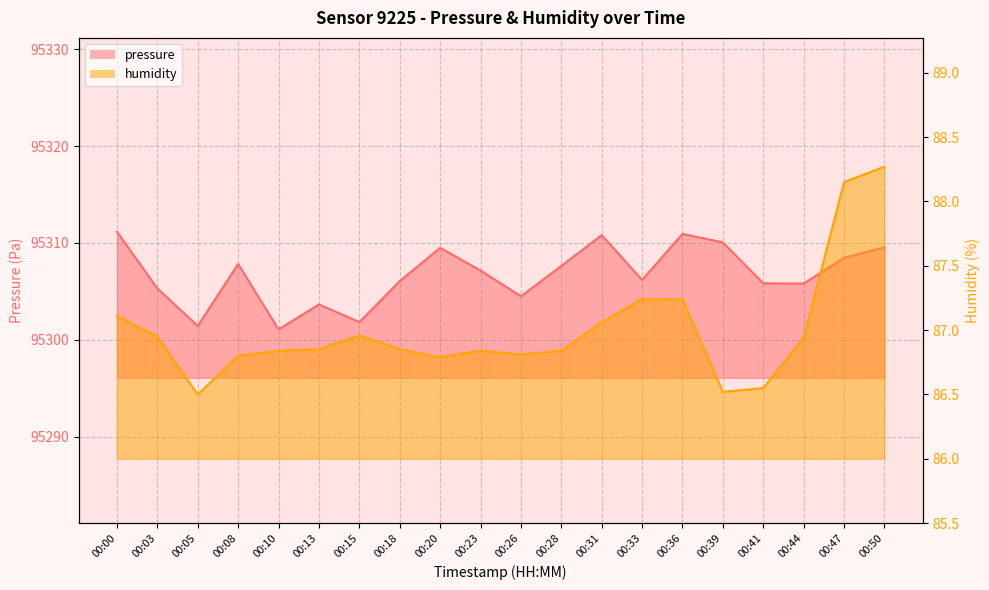

List the series in order of their overall mean, highest first.

pressure, humidity